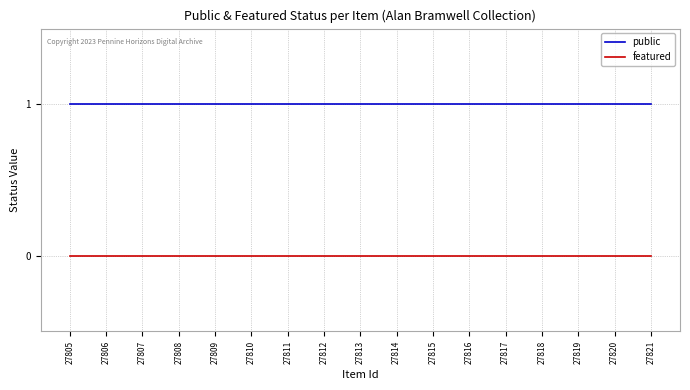

Rank the series at 27815 from highest to lowest value.

public, featured